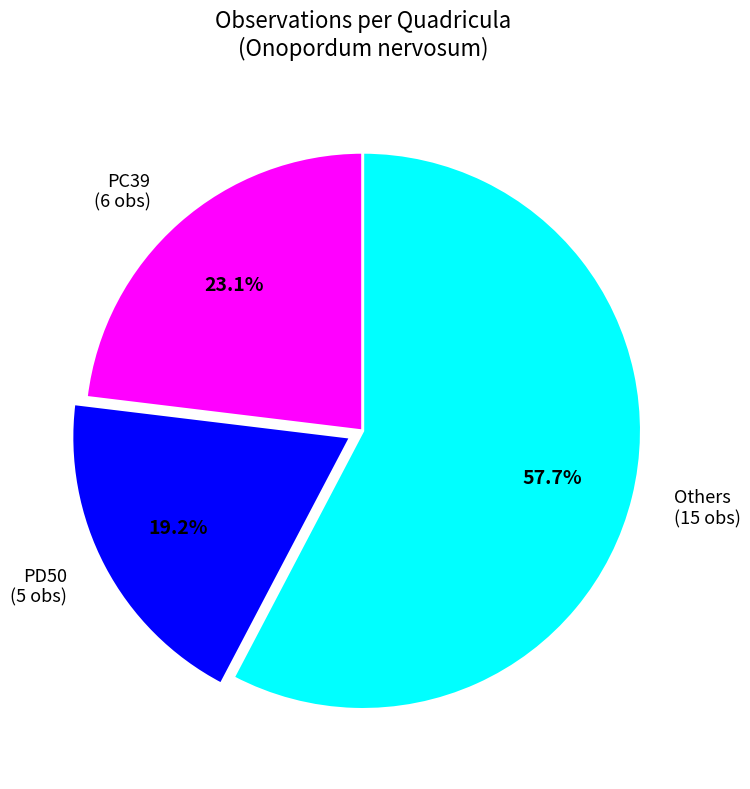

To the nearest percent, what is the average slice percentage?

33%